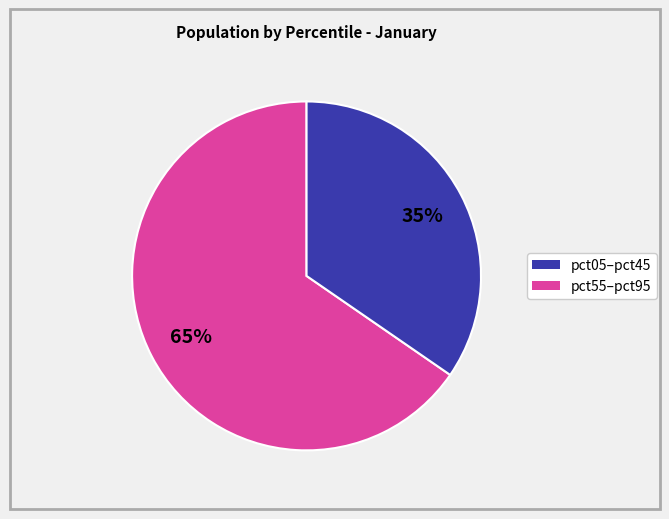

Does any single category account for the majority?

Yes